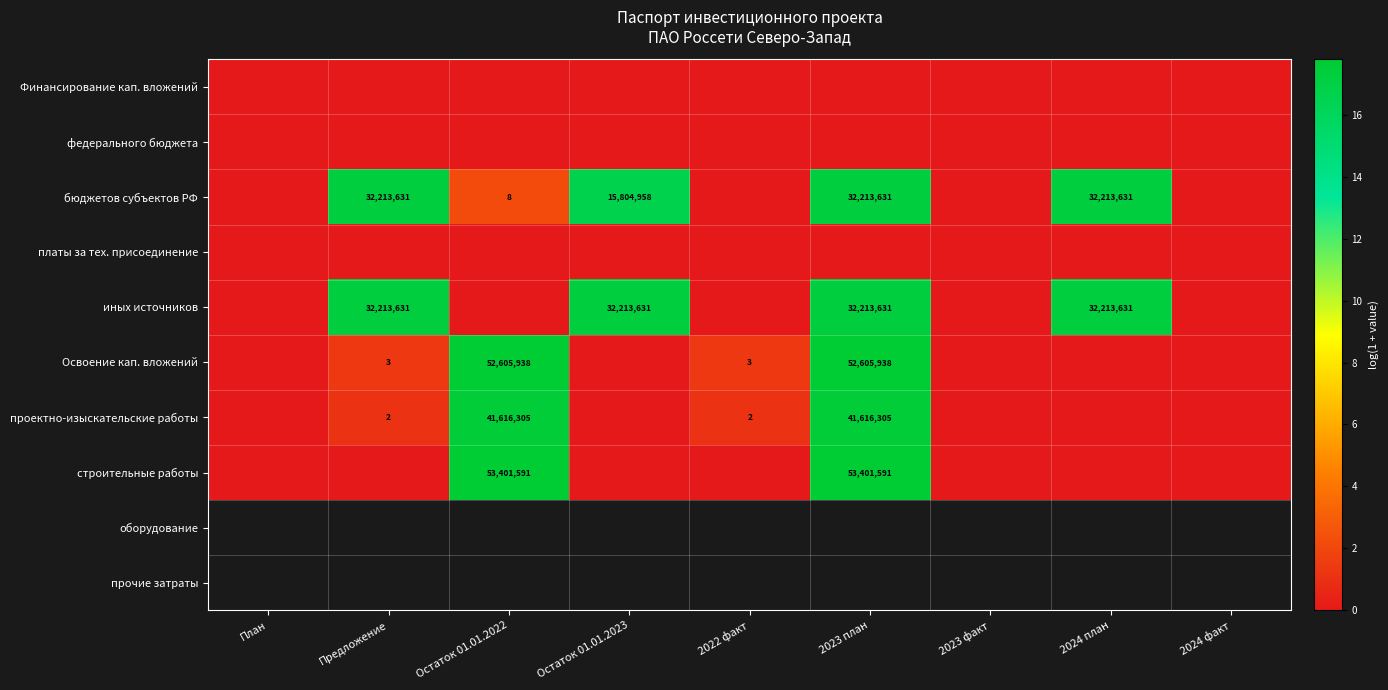

How many series are shown in this chart?

8